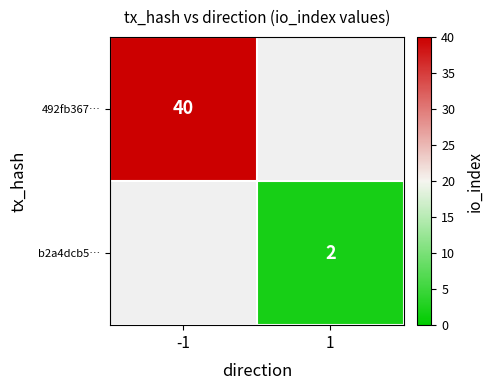

Is it true that b2a4dcb5… equals 2 at 1?

True